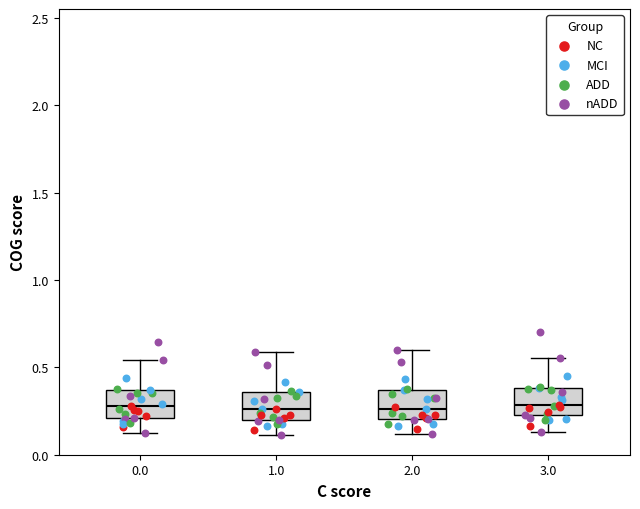

Reading left to right, transcribe this box plot: for each box, give where its median line is, the range the box spans, and where its two whiskers end, as read against the y-axis. The values are not printed on the chart, so give them approximately, as read against the axis.

0.0: median 0.30, box 0.20 to 0.35, whiskers 0.10 to 0.55
1.0: median 0.25, box 0.20 to 0.35, whiskers 0.10 to 0.60
2.0: median 0.25, box 0.20 to 0.35, whiskers 0.10 to 0.60
3.0: median 0.30, box 0.20 to 0.40, whiskers 0.15 to 0.55